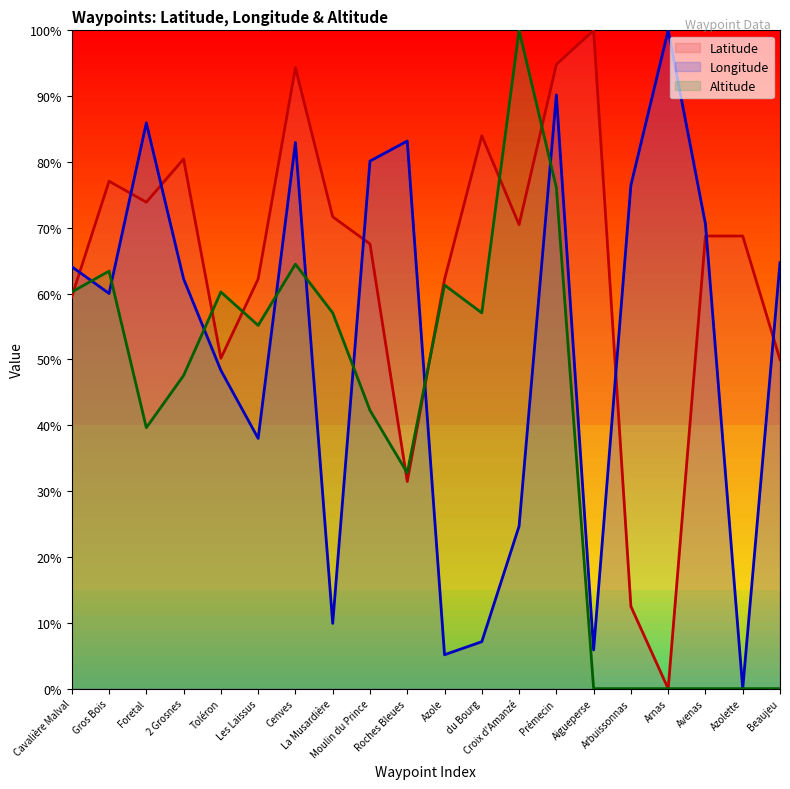

In Longitude, how many points are higher than both neighbors (excluding endpoints)?

5